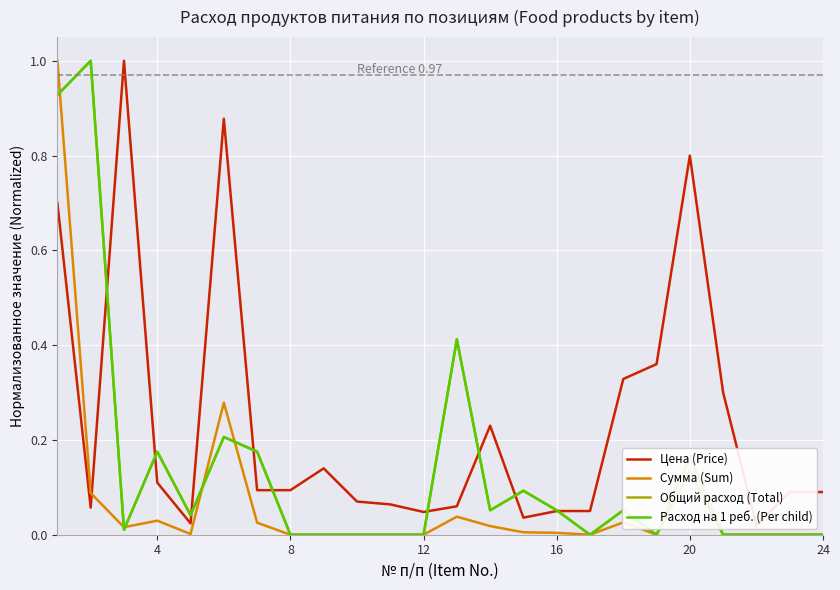

True or false: Общий расход (Total) has more than 1 interior local peaks.

True